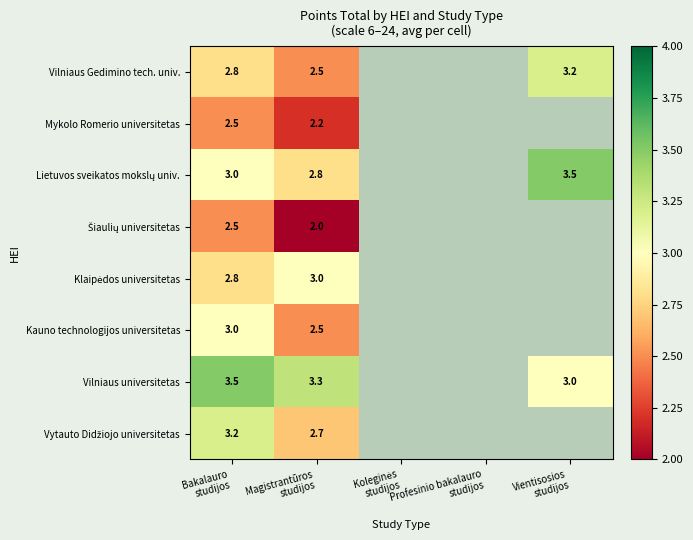

Is the value of Vilniaus universitetas at Profesinio bakalauro studijos greater than the value of Lietuvos sveikatos mokslų univ. at Bakalauro studijos?

No